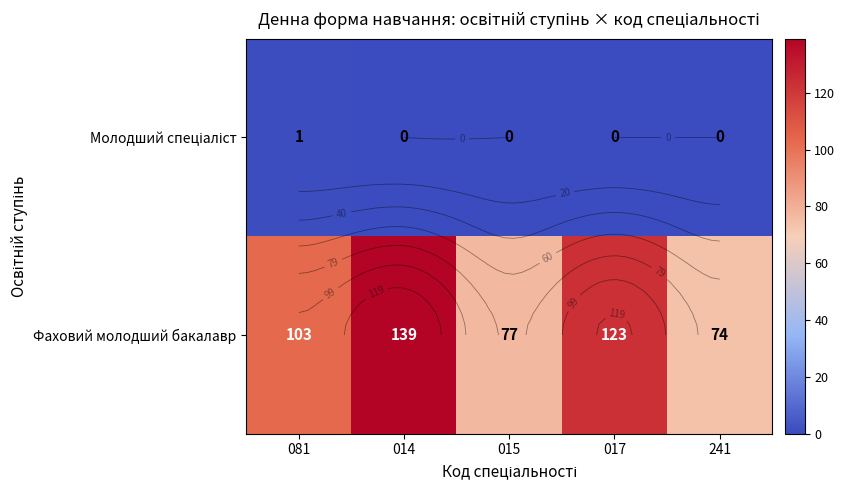

Which series changed the most between 081 and 017?

Фаховий молодший бакалавр